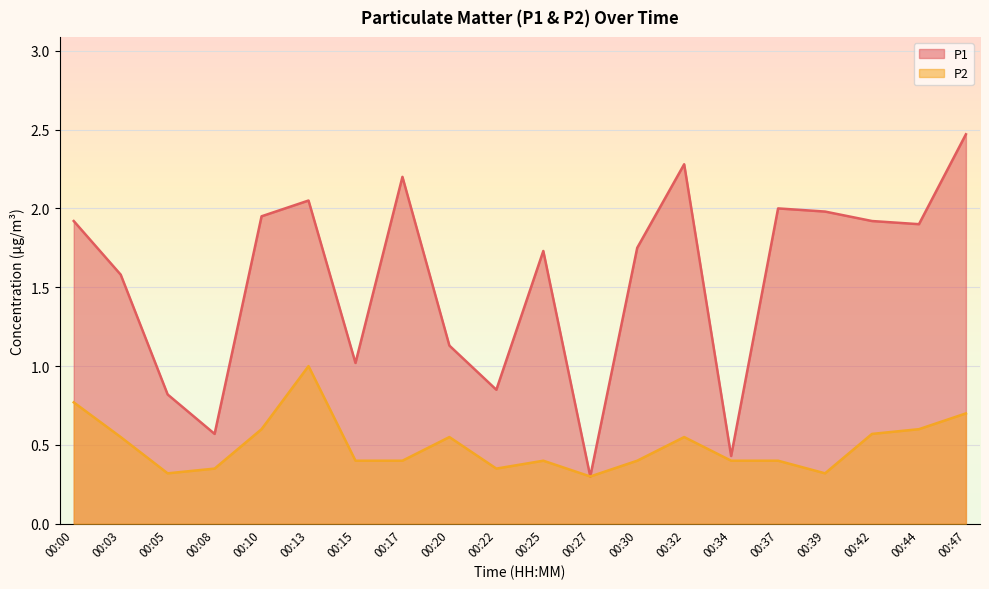

The P2 series shows 0.7 at 00:47. True or false?

True